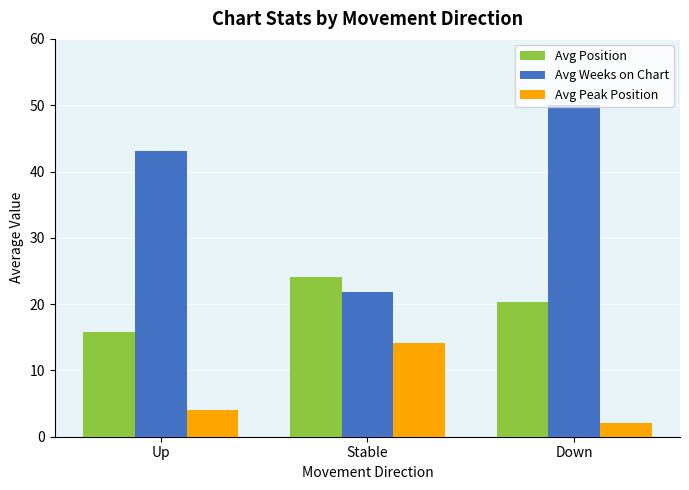

What is the spread (max minus min) of values at Stable?

9.9